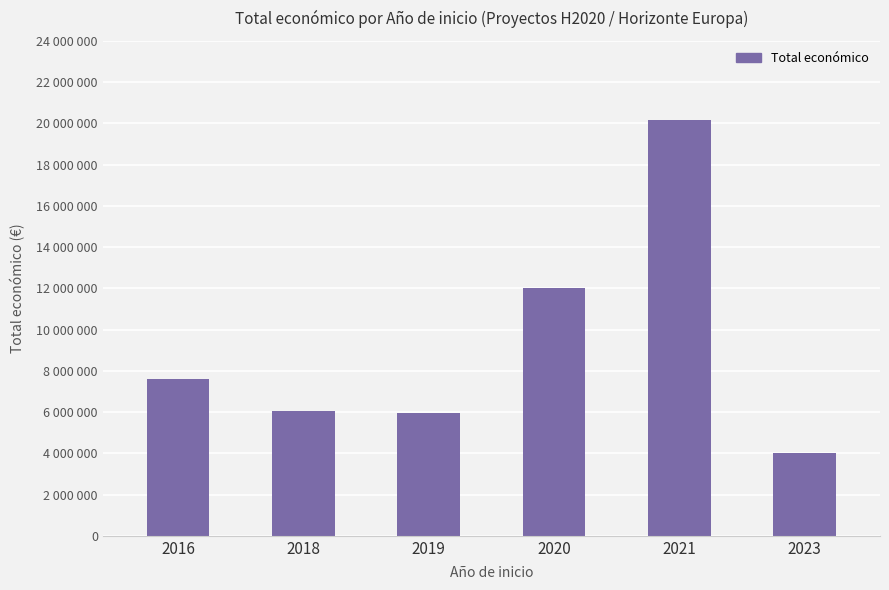

Rank the categories by value from highest to lowest.

2021, 2020, 2016, 2018, 2019, 2023